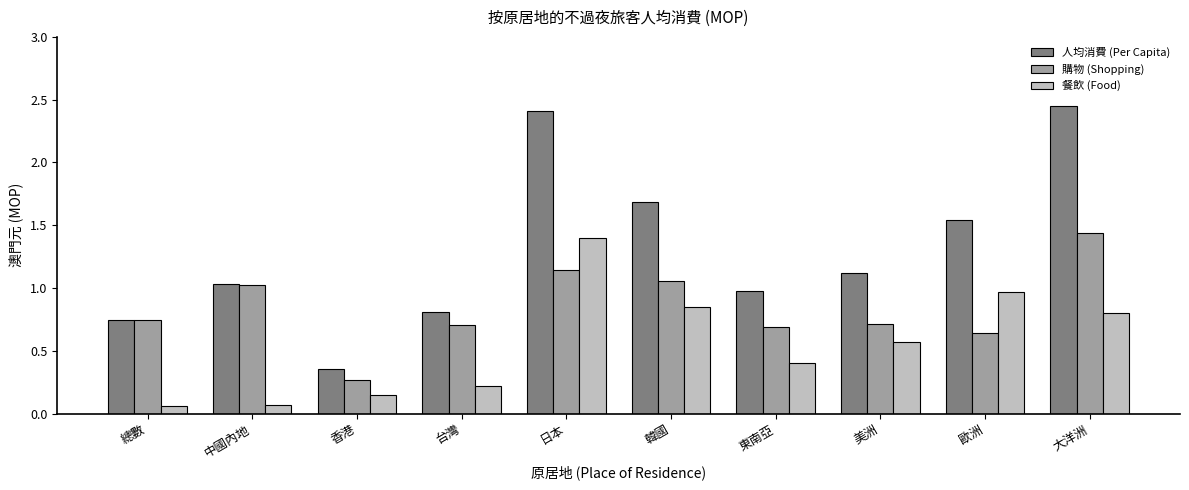

At which label does 餐飲 (Food) reach its peak?

日本